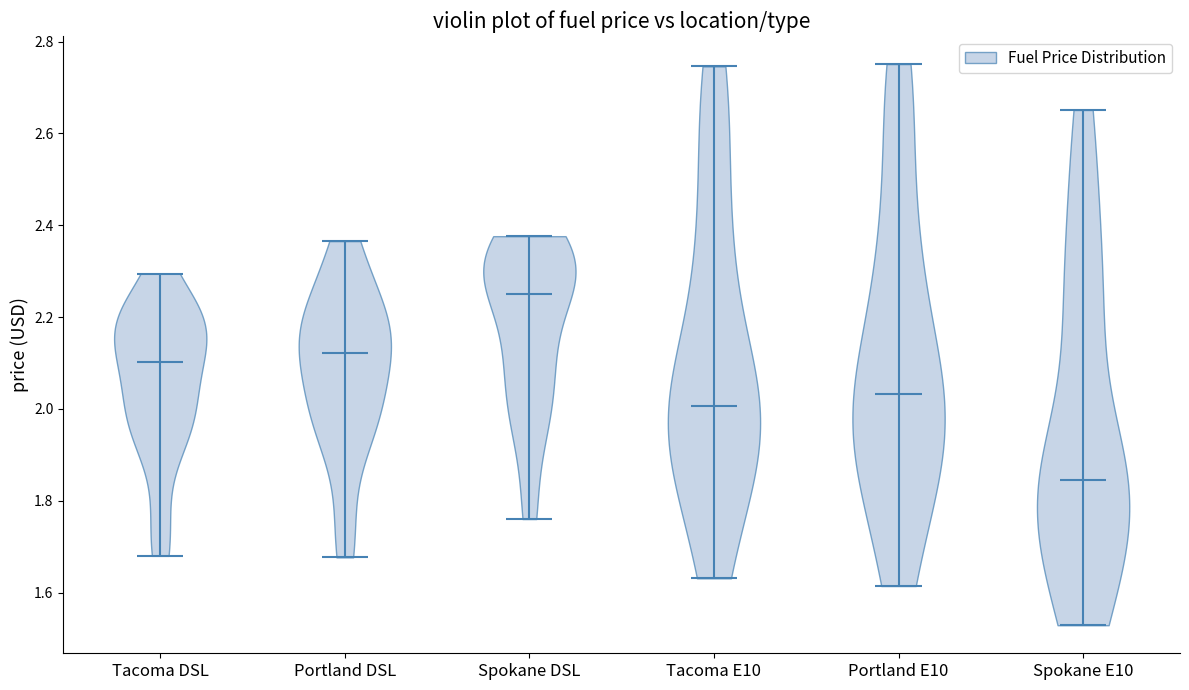

Reading left to right, read every violin against the y-axis: where its median line is, and the lowest and highest points it reaches. The values are not printed on the chart, so give them approximately, as read against the axis.

Tacoma DSL: median line 2.10, lowest point 1.68, highest point 2.30
Portland DSL: median line 2.12, lowest point 1.68, highest point 2.36
Spokane DSL: median line 2.26, lowest point 1.76, highest point 2.38
Tacoma E10: median line 2.00, lowest point 1.64, highest point 2.74
Portland E10: median line 2.04, lowest point 1.62, highest point 2.76
Spokane E10: median line 1.84, lowest point 1.52, highest point 2.66